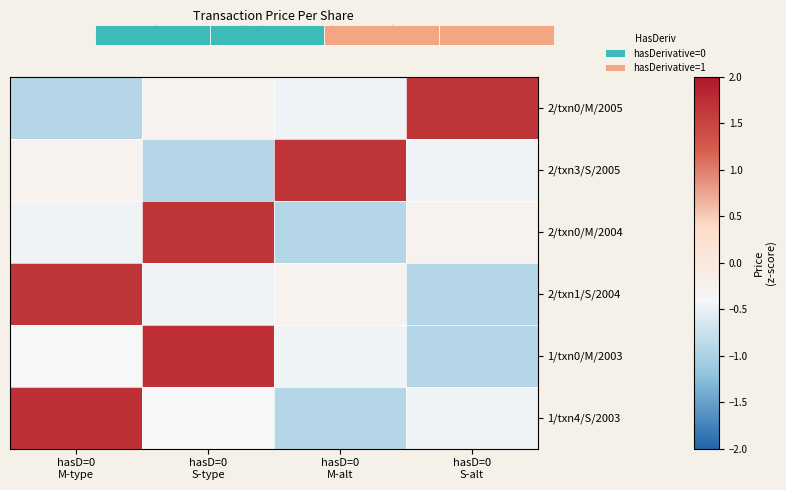

Between hasD=0 M-type and hasD=0 M-alt, which series saw the biggest shift?

1/txn4/S/2003